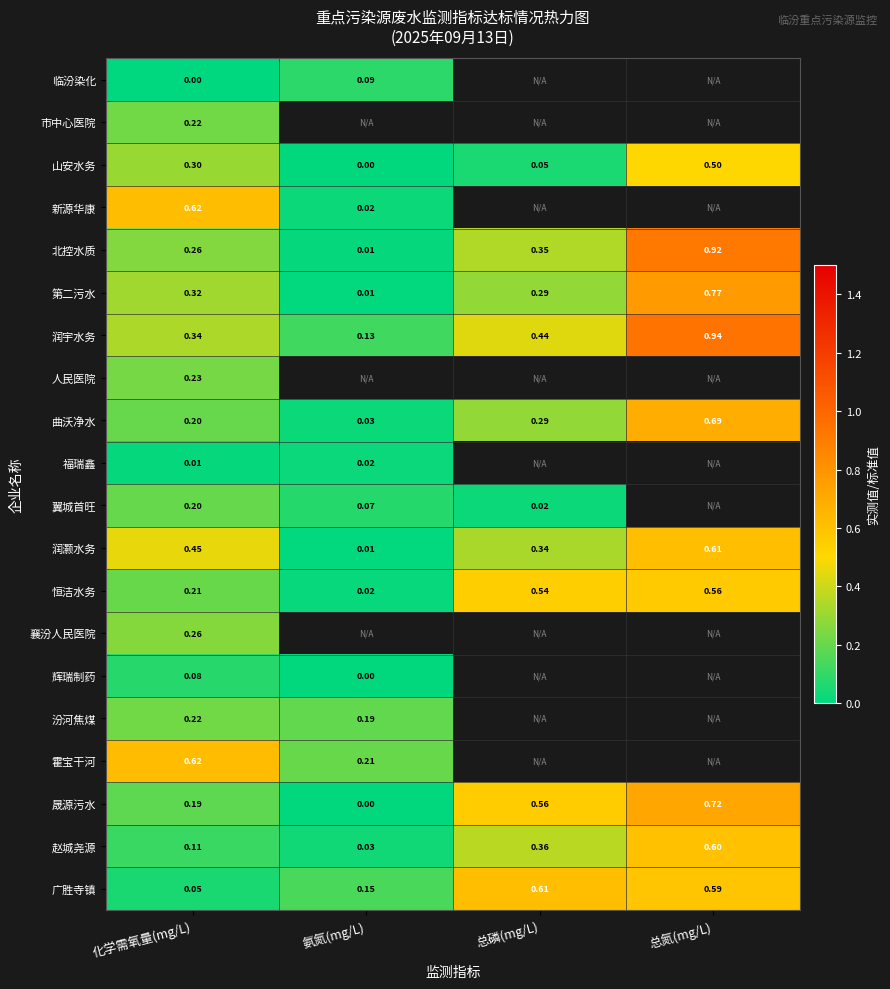

Is the value of 润灏水务 at 氨氮(mg/L) greater than the value of 汾河焦煤 at 氨氮(mg/L)?

No